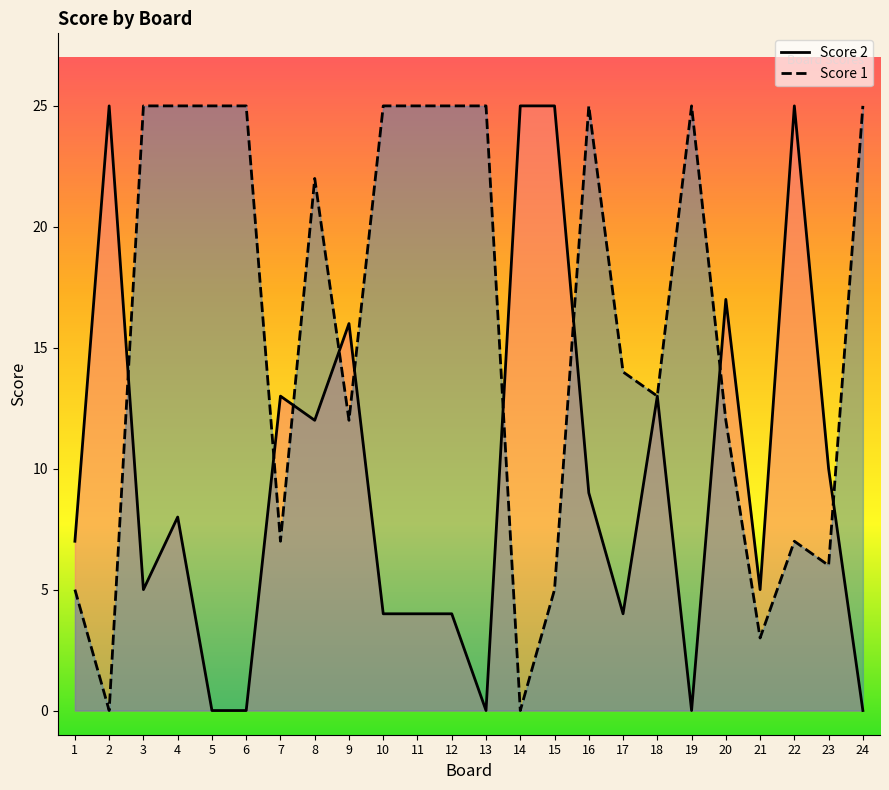

How many interior local peaks does the Score 2 series have?

7